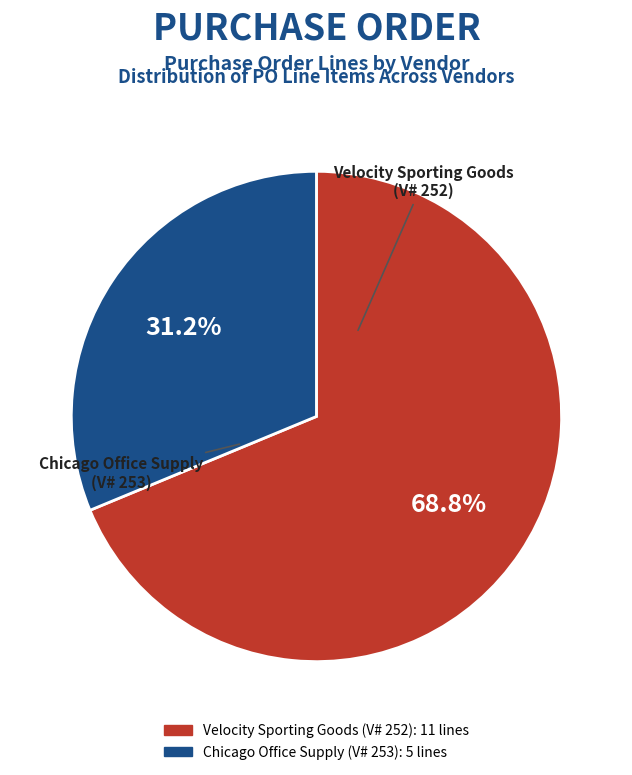

Is there a majority slice in this chart?

Yes